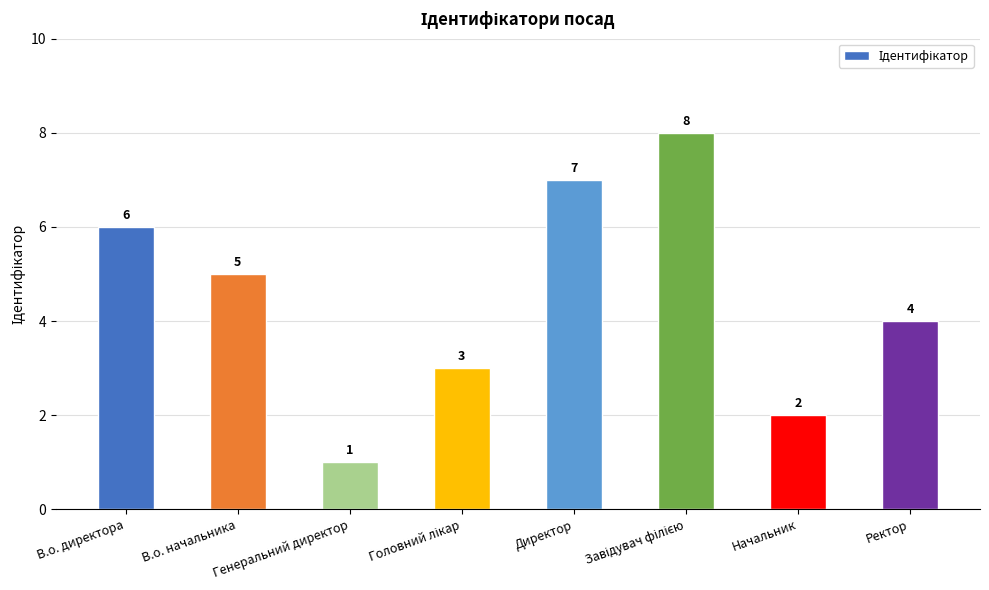

At which label is the value closest to 4?

Ректор